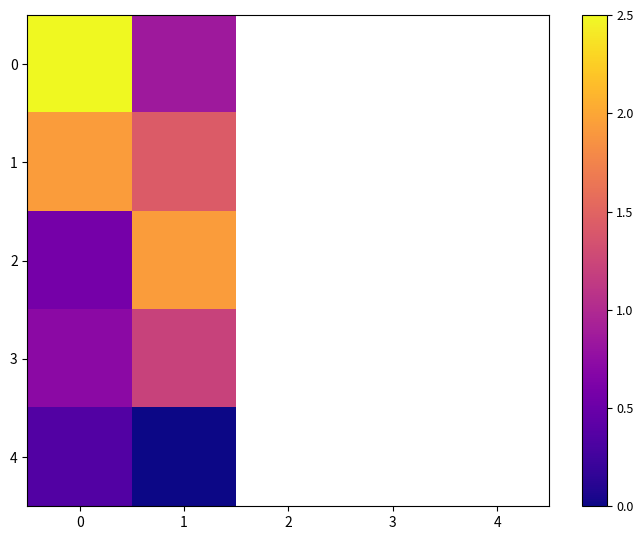

At how many categories does at least one series exceed 1?

2